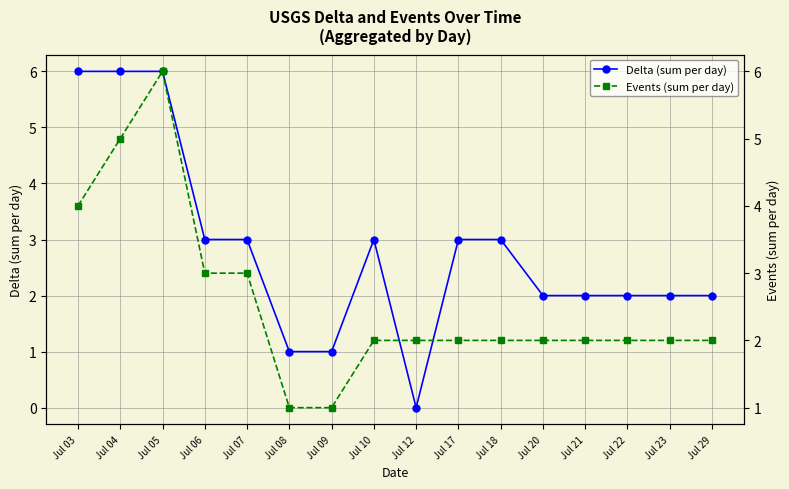

What is the sum of the Delta (sum per day) values at Jul 03 and Jul 22?

8